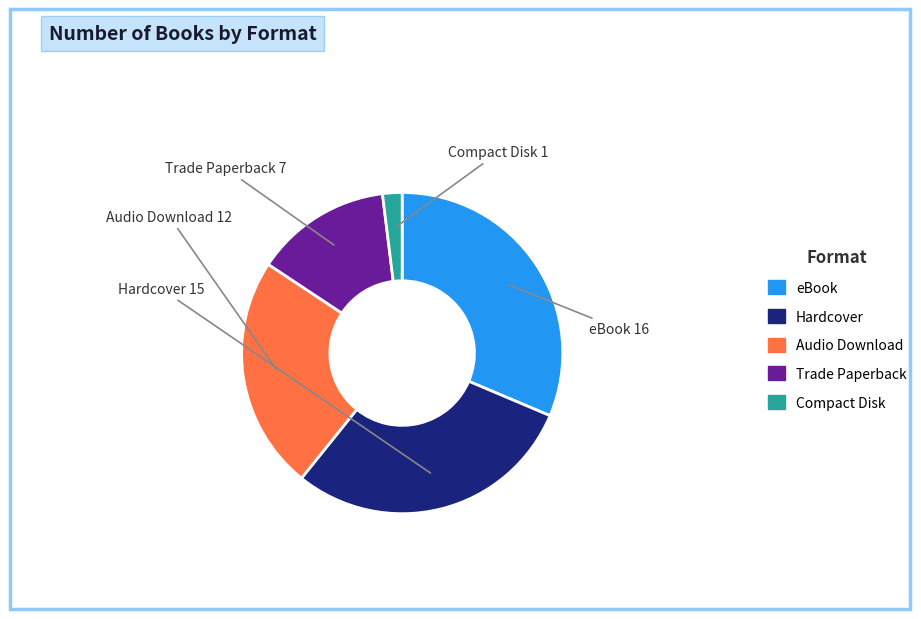

Approximately how many times larger is the value at Trade Paperback compared to Audio Download?

0.6